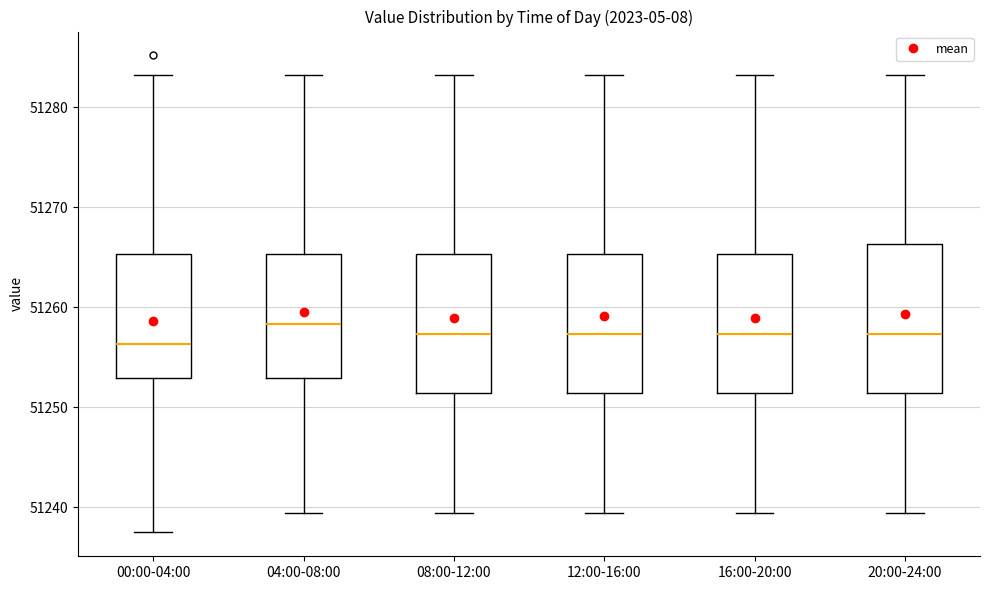

Which box is the tallest, from its lower edge to its upper edge?

20:00-24:00